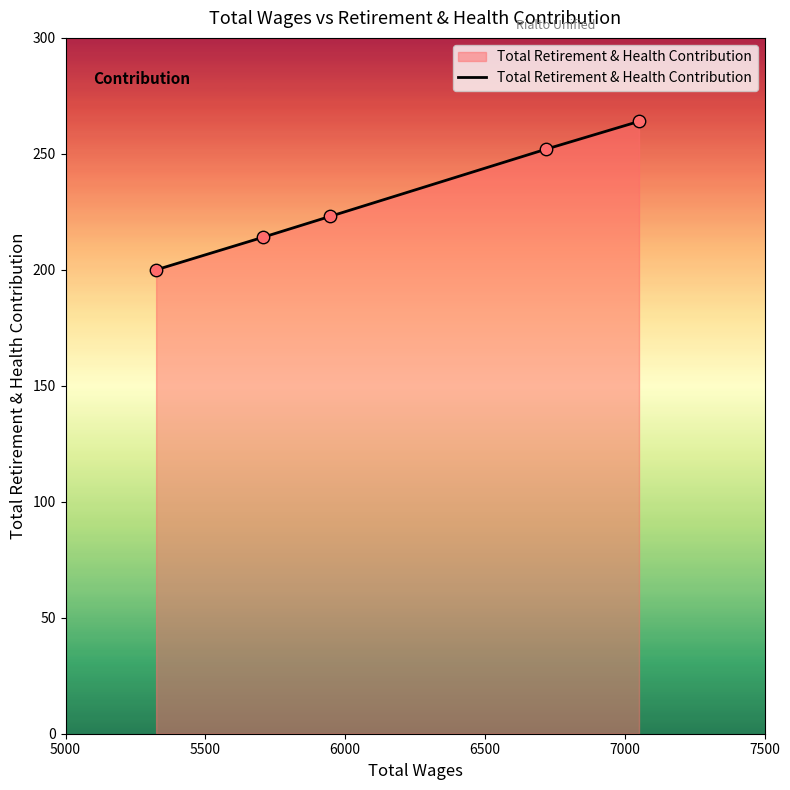

True or false: there are more than 2 points higher than both neighbors.

False